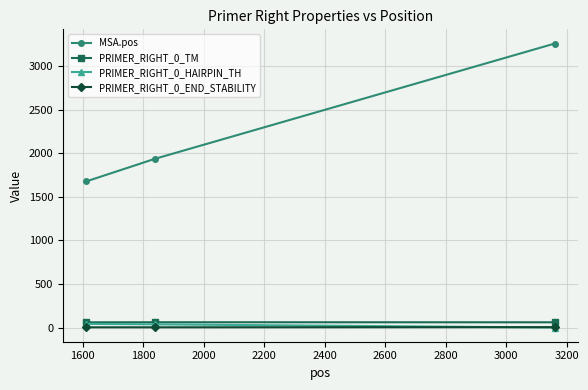

Which series has the widest spread of values?

MSA.pos